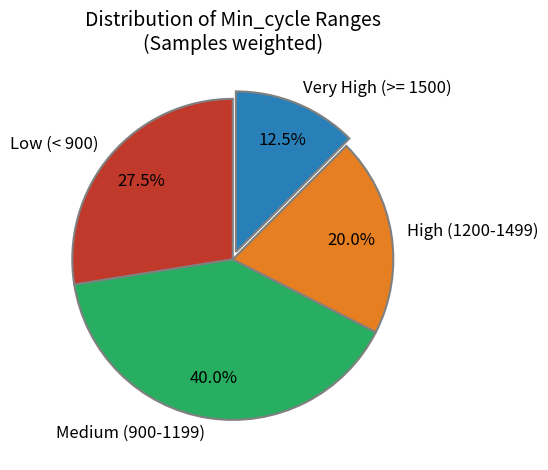

Between Very High (>= 1500) and Low (< 900), which is larger?

Low (< 900)